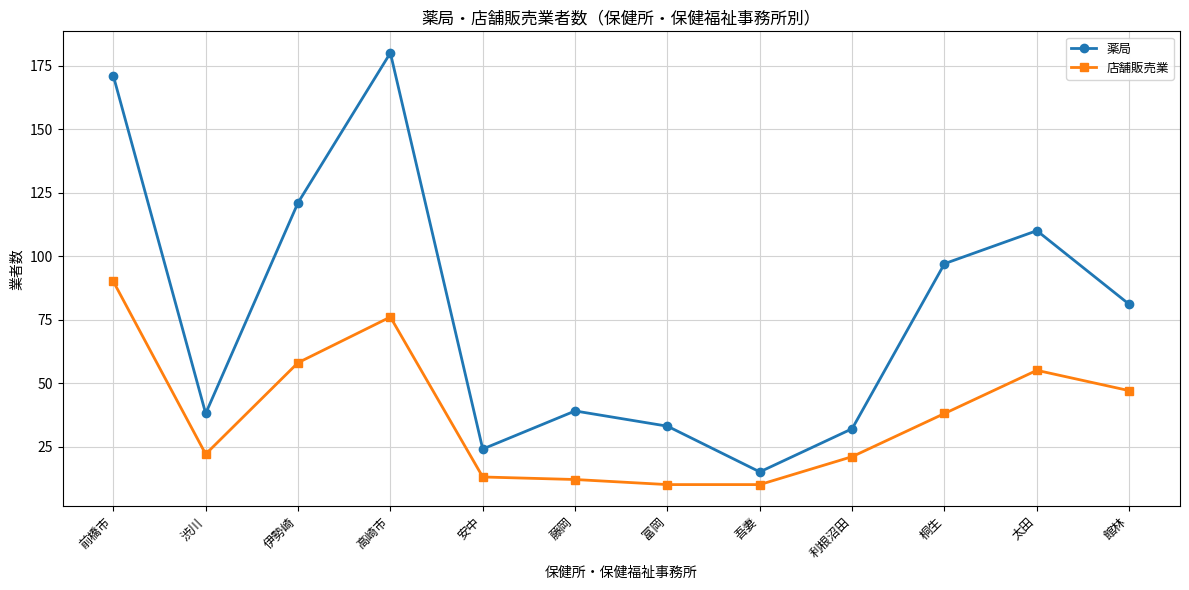

The value of 店舗販売業 at 藤岡 is 12. True or false?

True